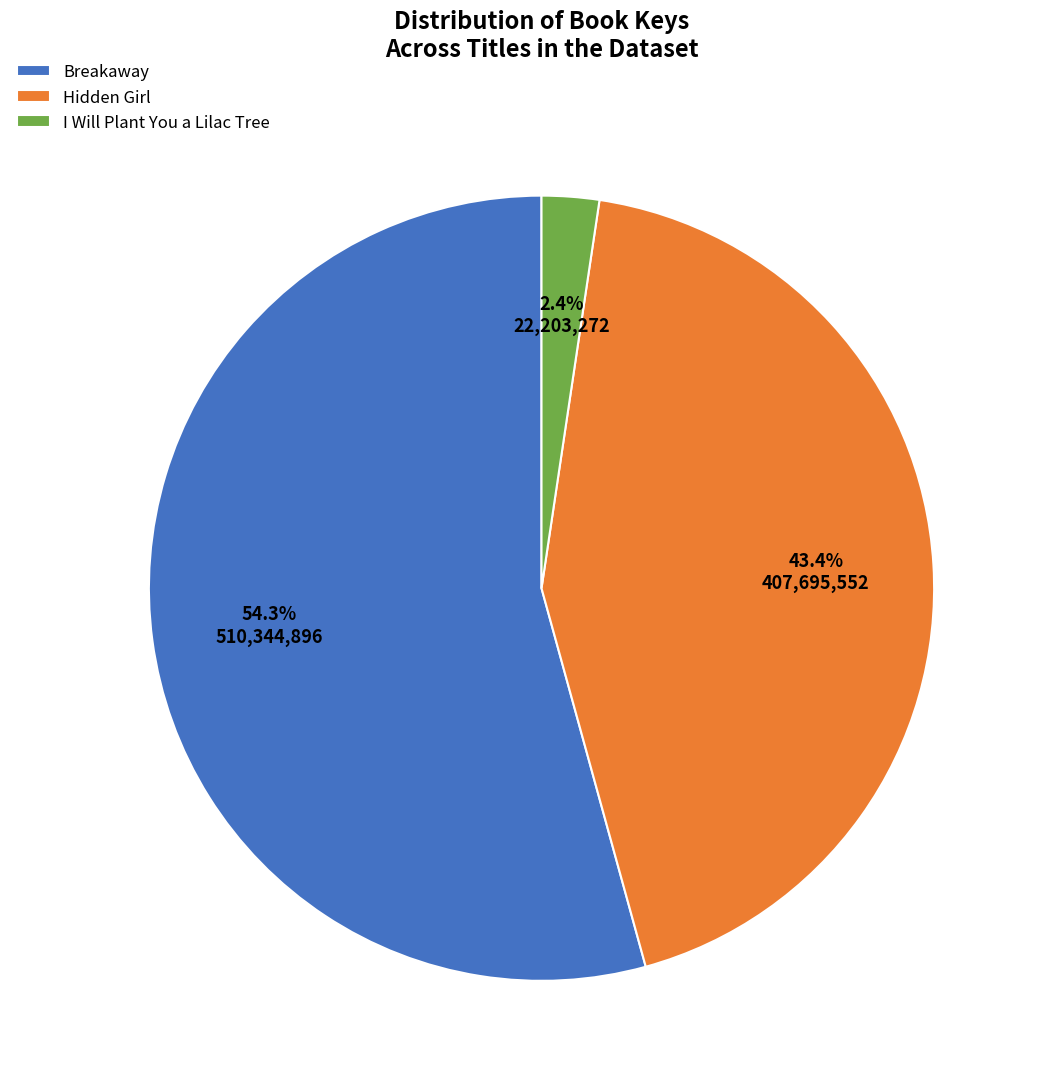

Which category has the smallest portion of the pie?

I Will Plant You a Lilac Tree